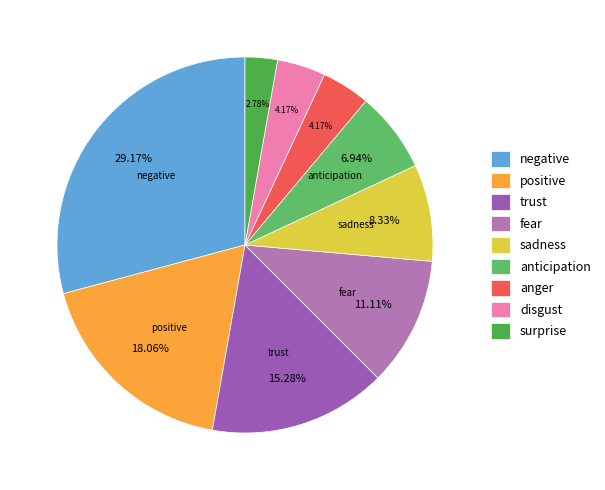

How many slices are in this pie chart?

9